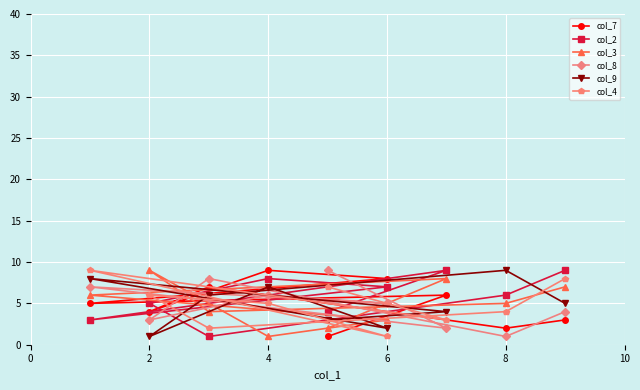

Is it true that col_3 equals 15 at 2?

False